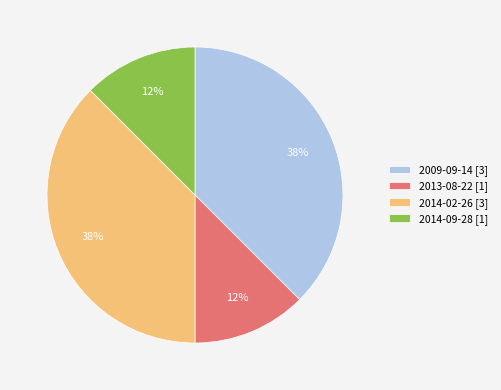

Is it true that 2014-02-26 [3] is 52% of the pie?

False